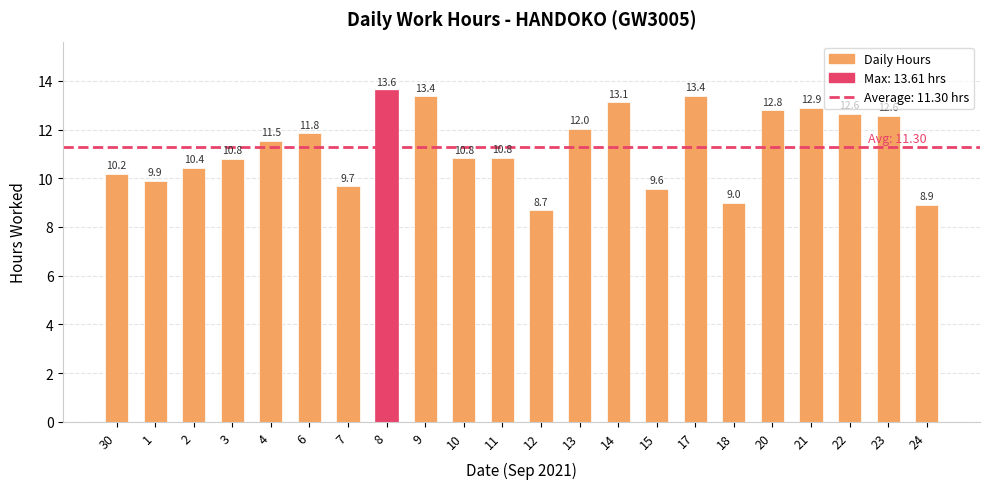

The value at 10 is 16.6. True or false?

False